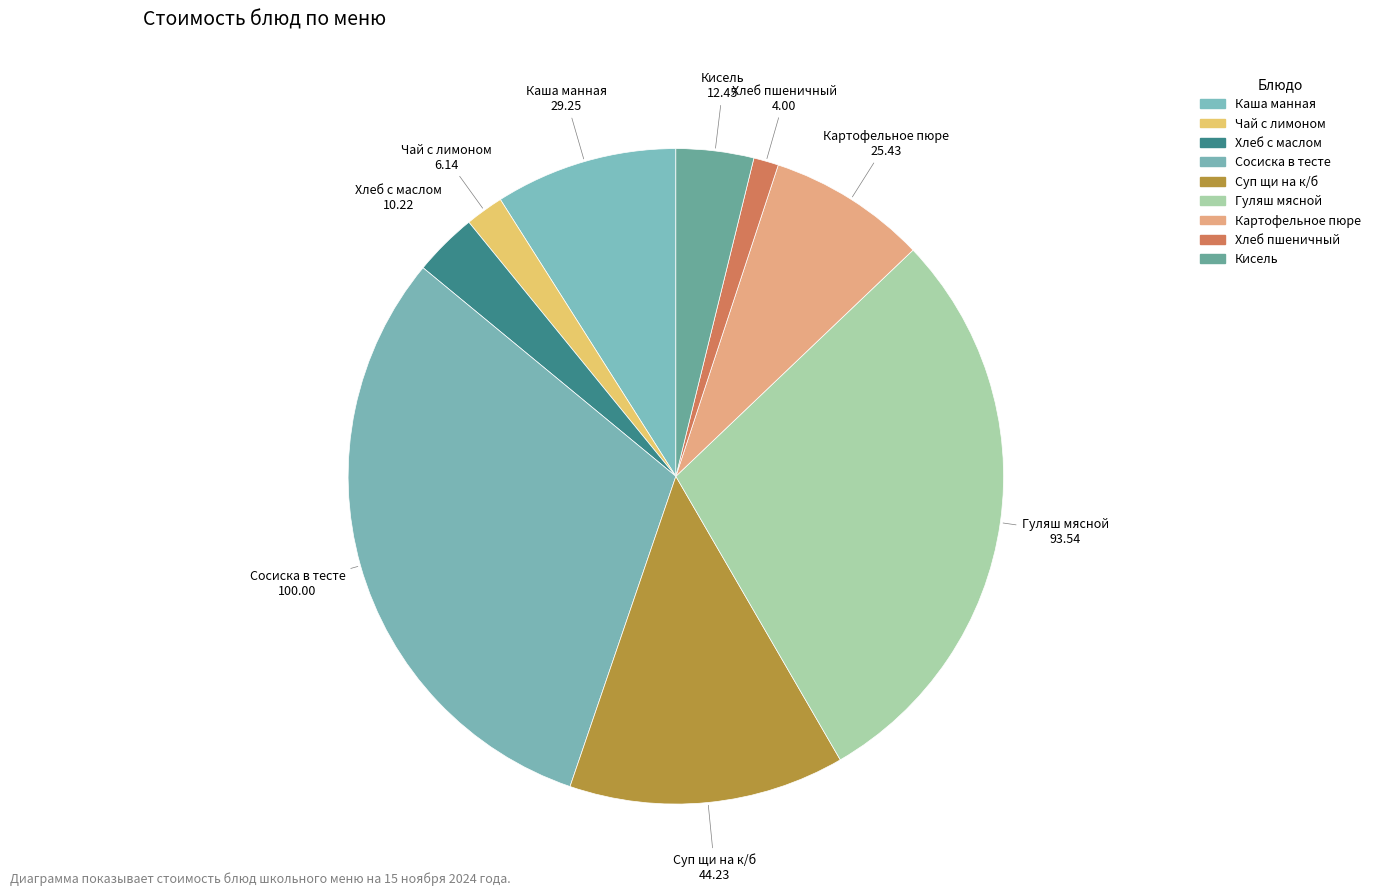

Rank the categories by value from lowest to highest.

Хлеб пшеничный, Чай с лимоном, Хлеб с маслом, Кисель, Картофельное пюре, Каша манная, Суп щи на к/б, Гуляш мясной, Сосиска в тесте